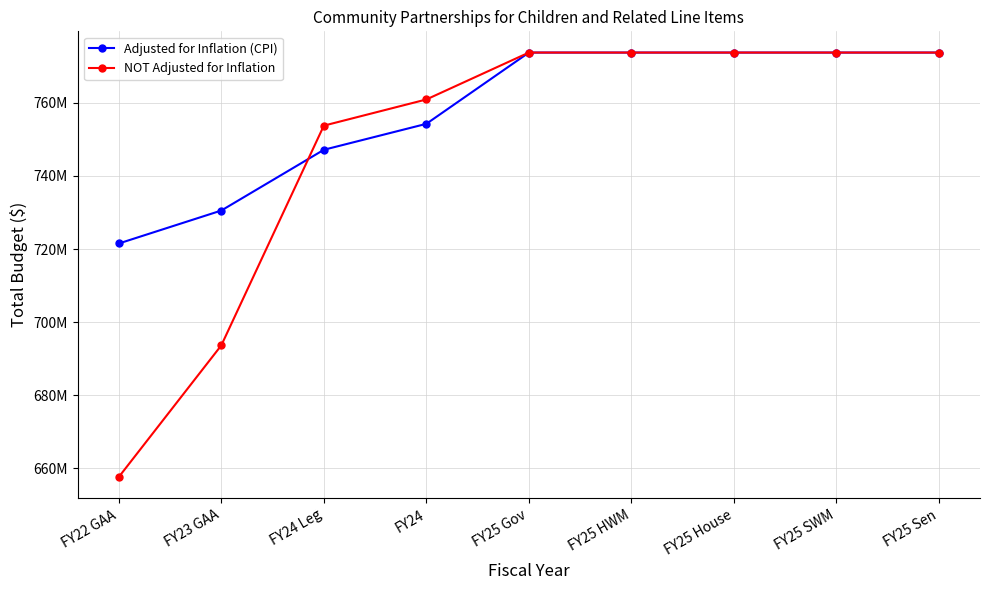

List the series in order of their overall mean, lowest first.

NOT Adjusted for Inflation, Adjusted for Inflation (CPI)